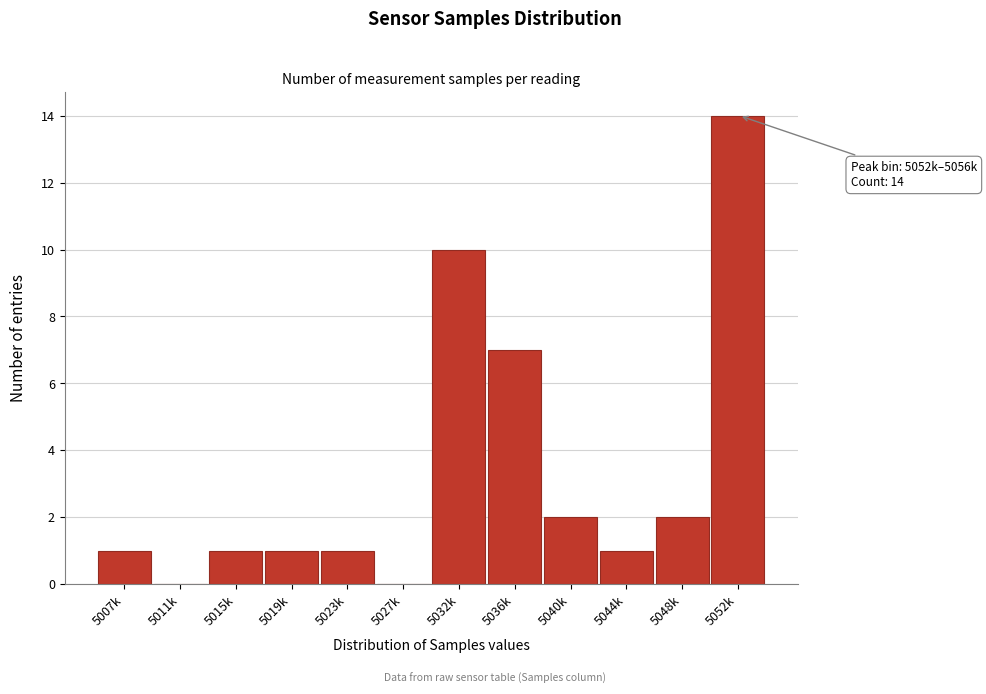

Reading right to left, extract all data points from this chart.

5052k=14	5048k=2	5044k=1	5040k=2	5036k=7	5032k=10	5027k=0	5023k=1	5019k=1	5015k=1	5011k=0	5007k=1